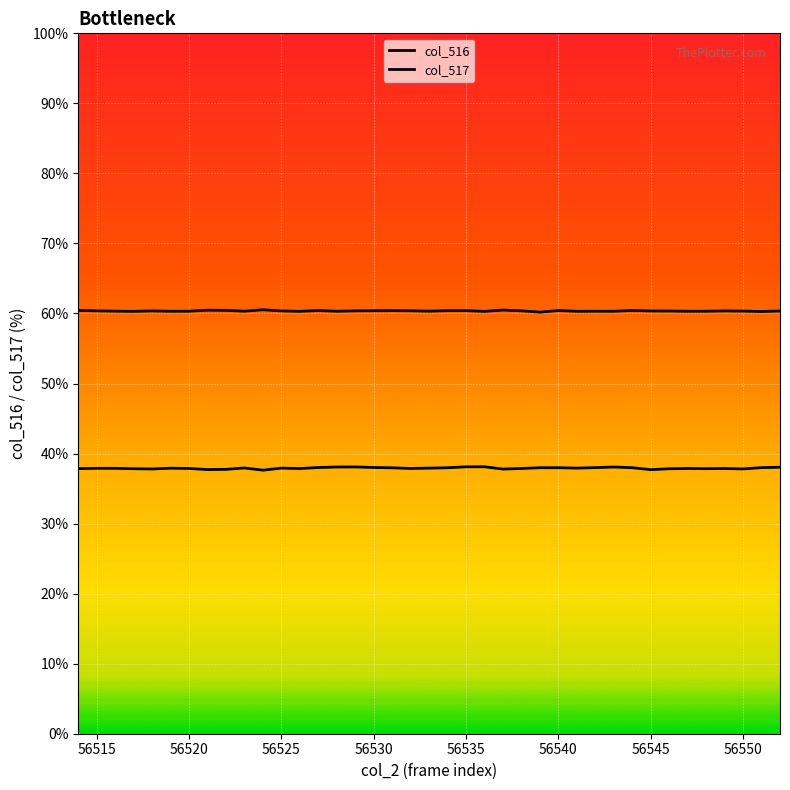

At which category is the sum across all series the highest?

56535